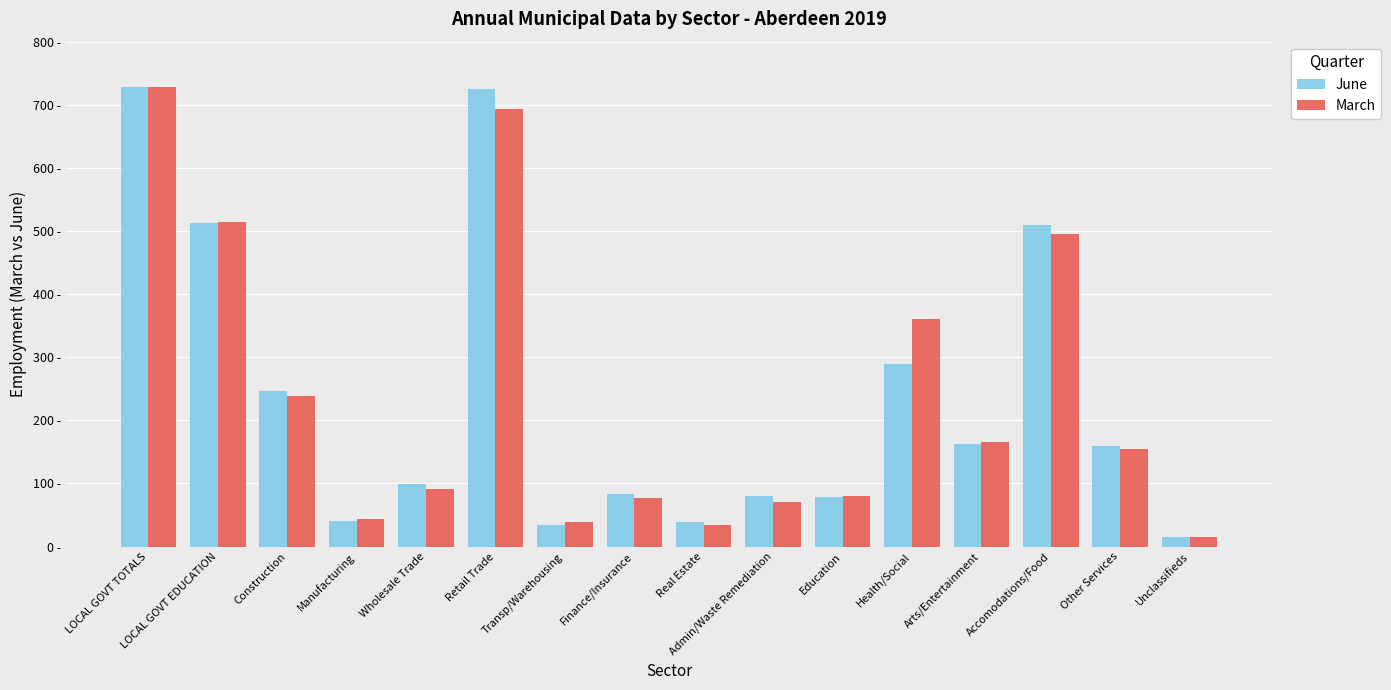

At how many categories does at least one series exceed 614?

2